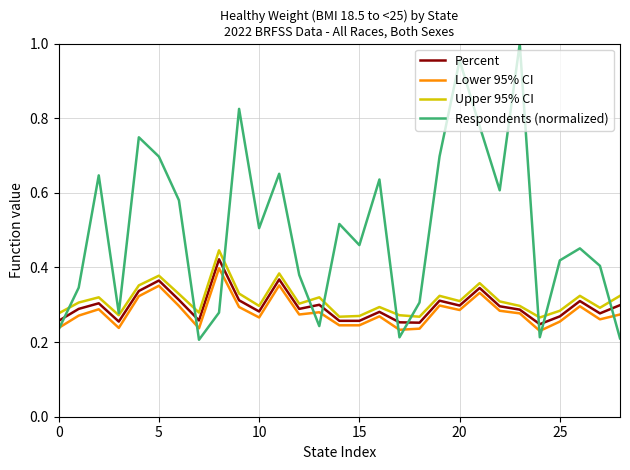

How many distinct data groups are displayed?

4